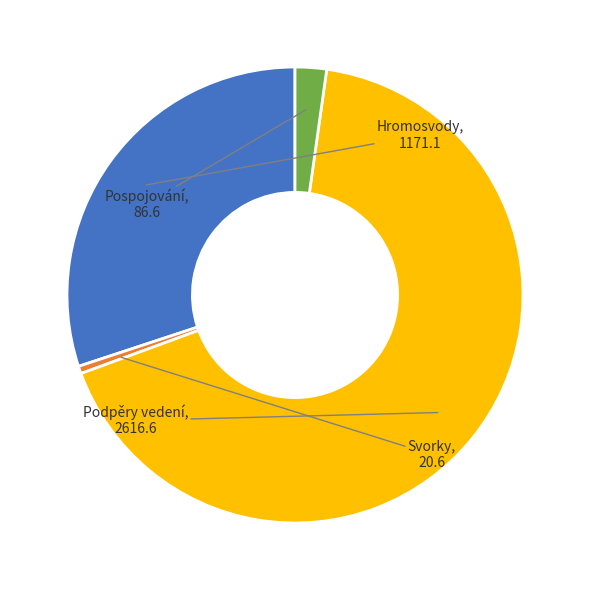

Rank the categories by value from highest to lowest.

Podpěry vedení, Hromosvody, Pospojování, Svorky